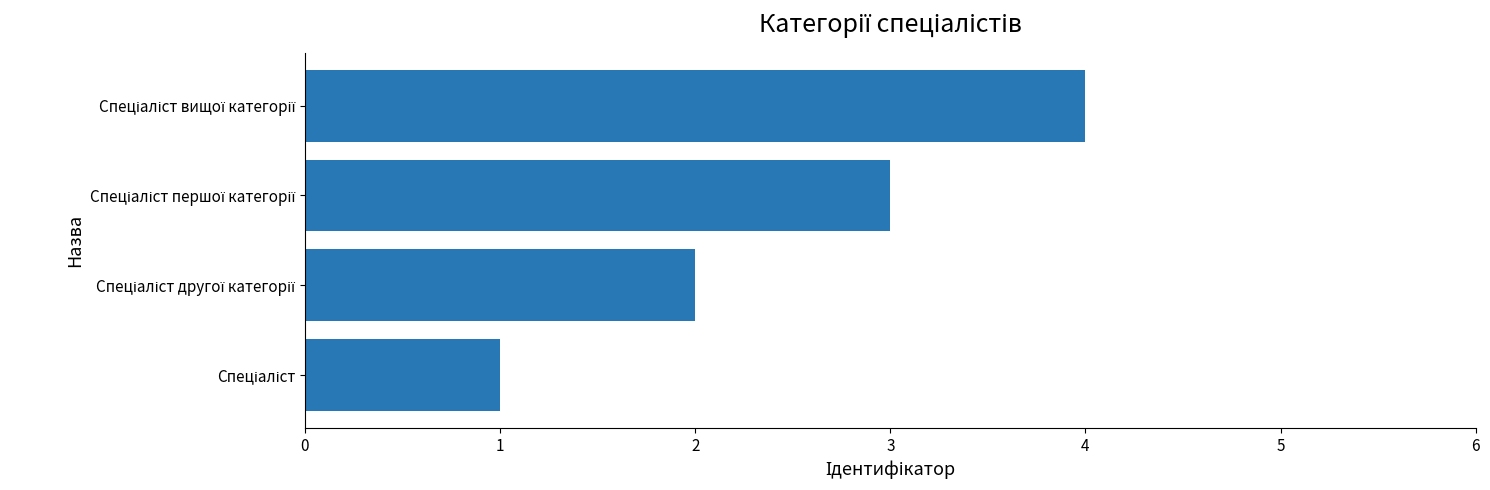

Count the number of categories in the chart.

4